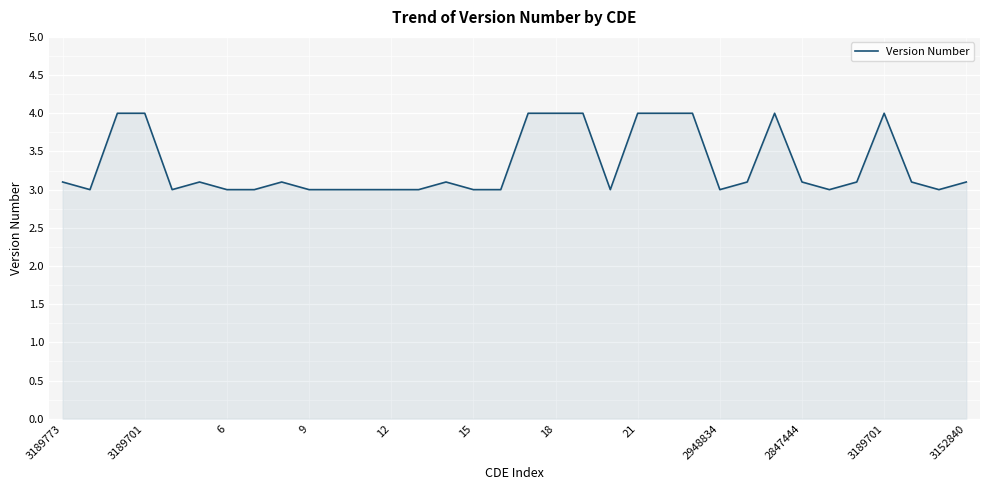

What is the difference between the maximum and minimum values?

1.0